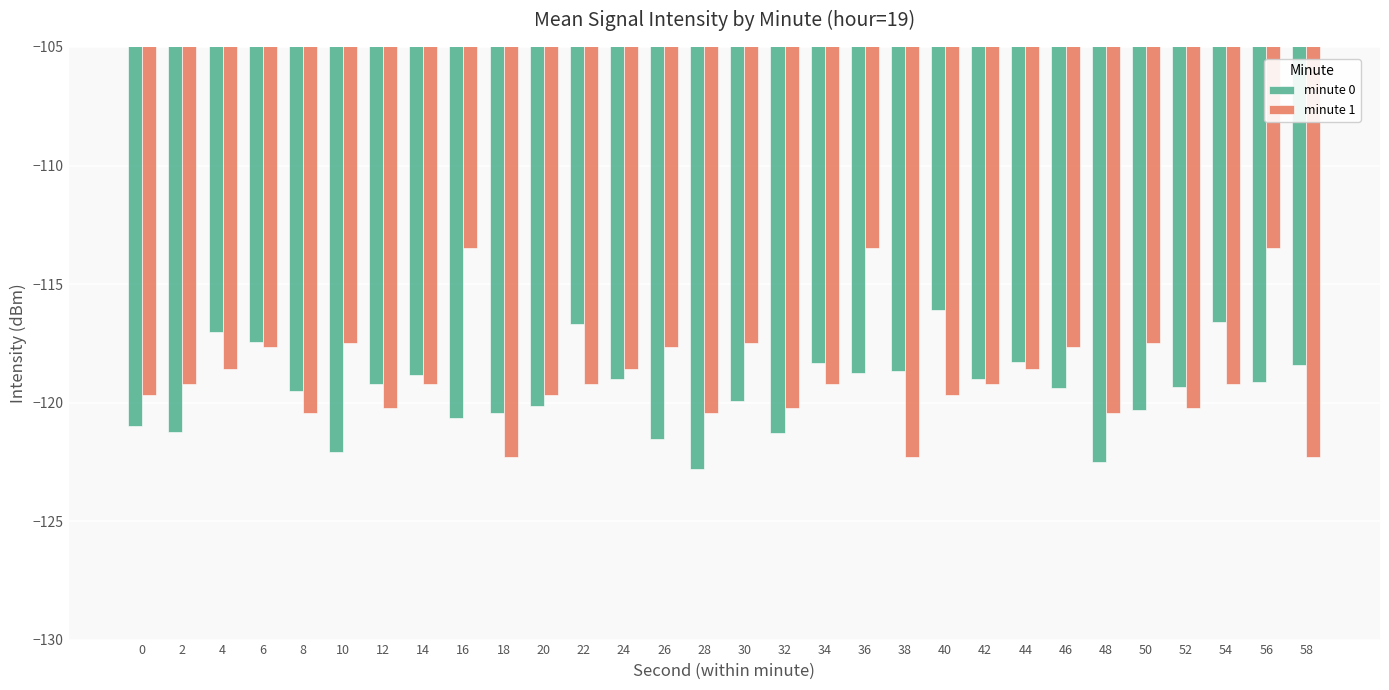

Is the value of minute 1 at 8 greater than the value of minute 0 at 38?

No